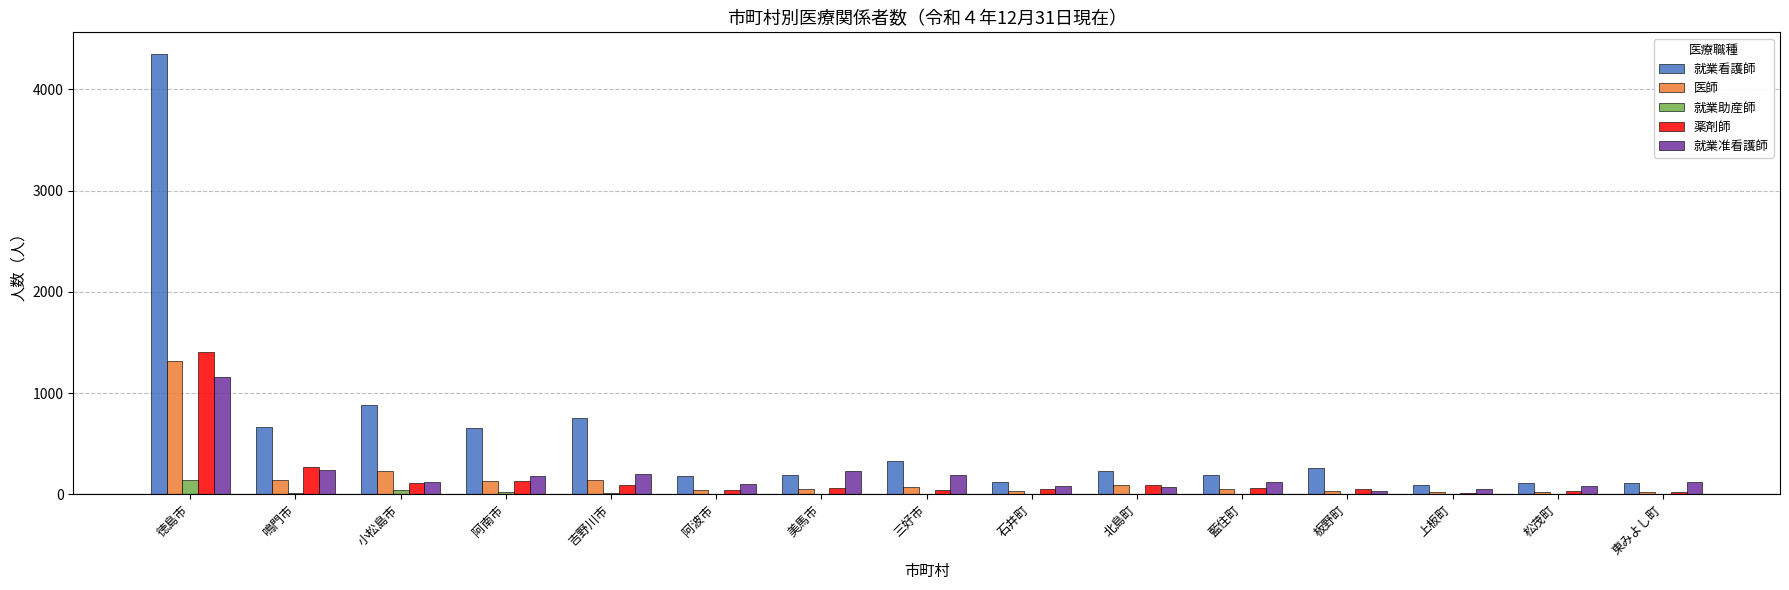

Between 徳島市 and 阿波市, which series saw the biggest shift?

就業看護師